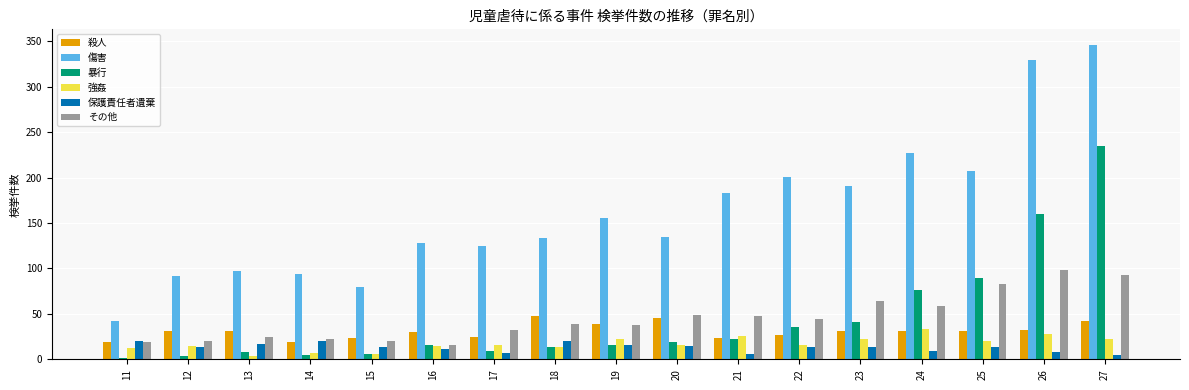

What is the sum of all その他 values?

768